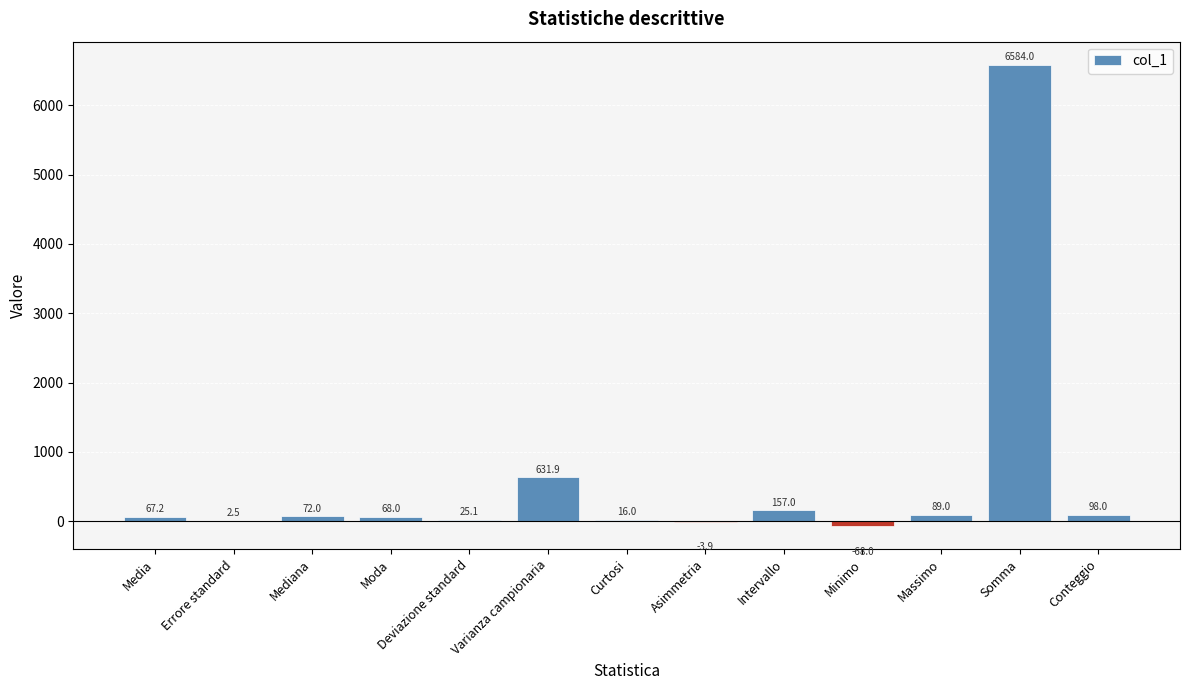

What is the sum of the values at Varianza campionaria and Conteggio?

729.9